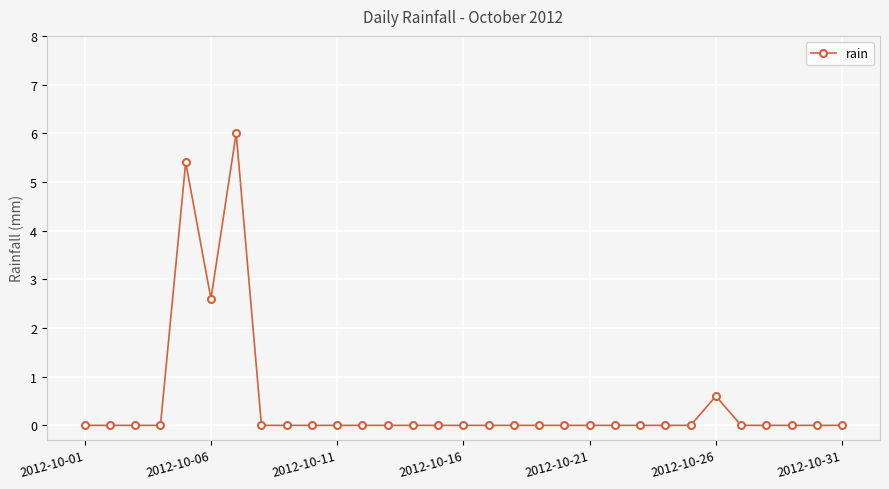

True or false: there are more than 1 points higher than both neighbors.

True